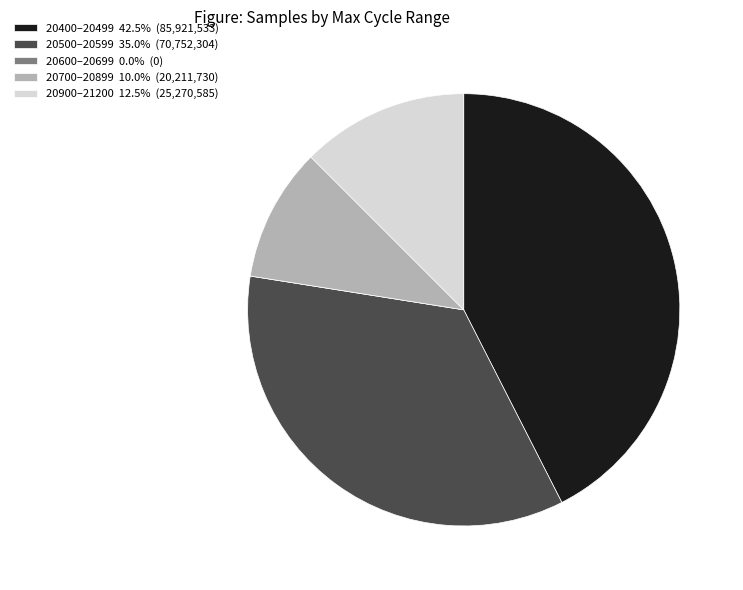

Is there any slice that represents more than half of the pie?

No